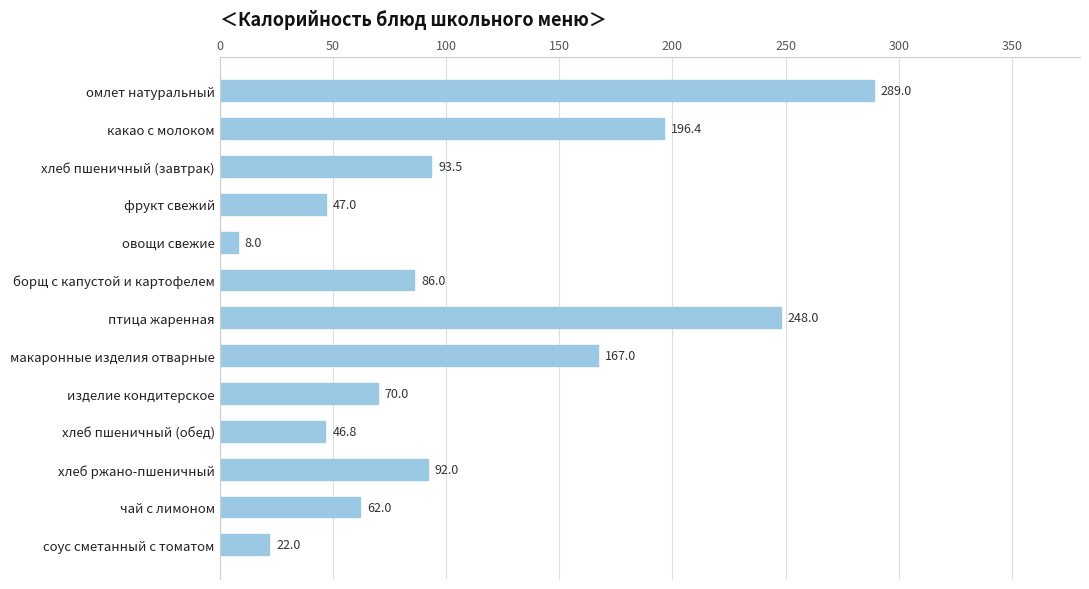

What is the difference between the values at изделие кондитерское and соус сметанный с томатом?

48.0